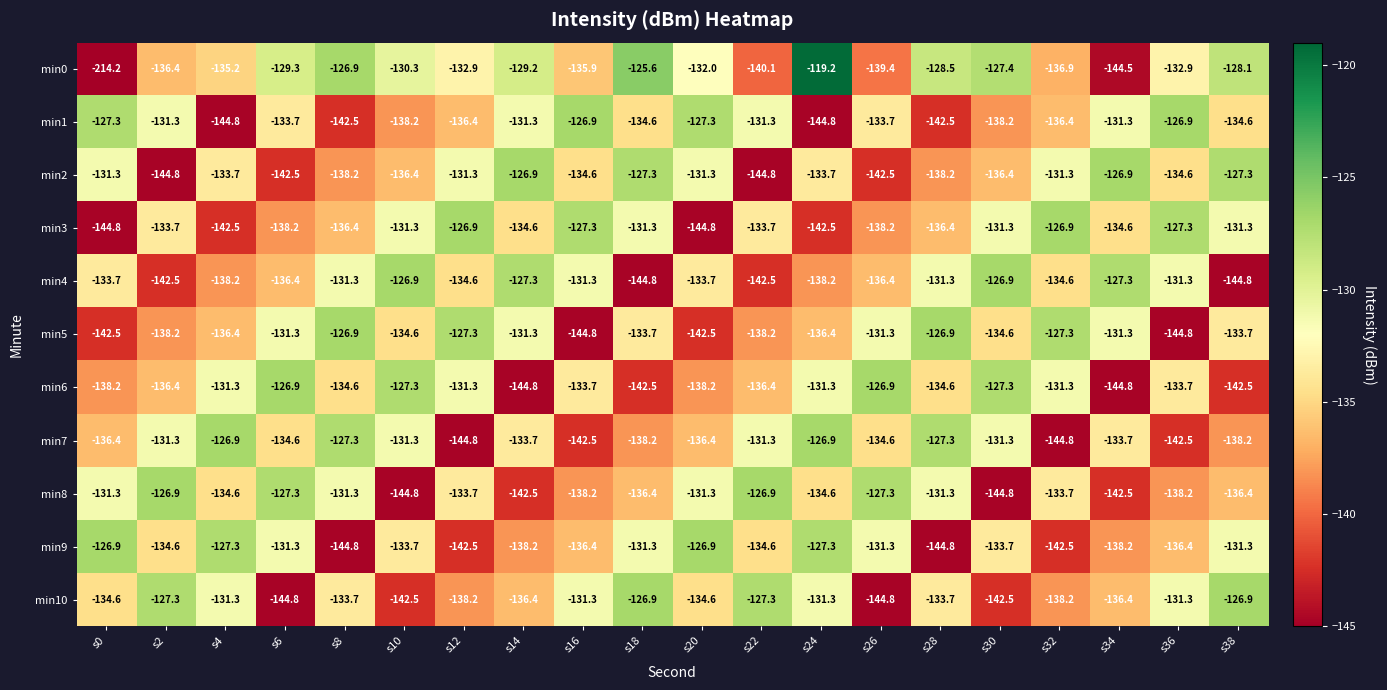

What is the total value across all series at s20?

-1479.0